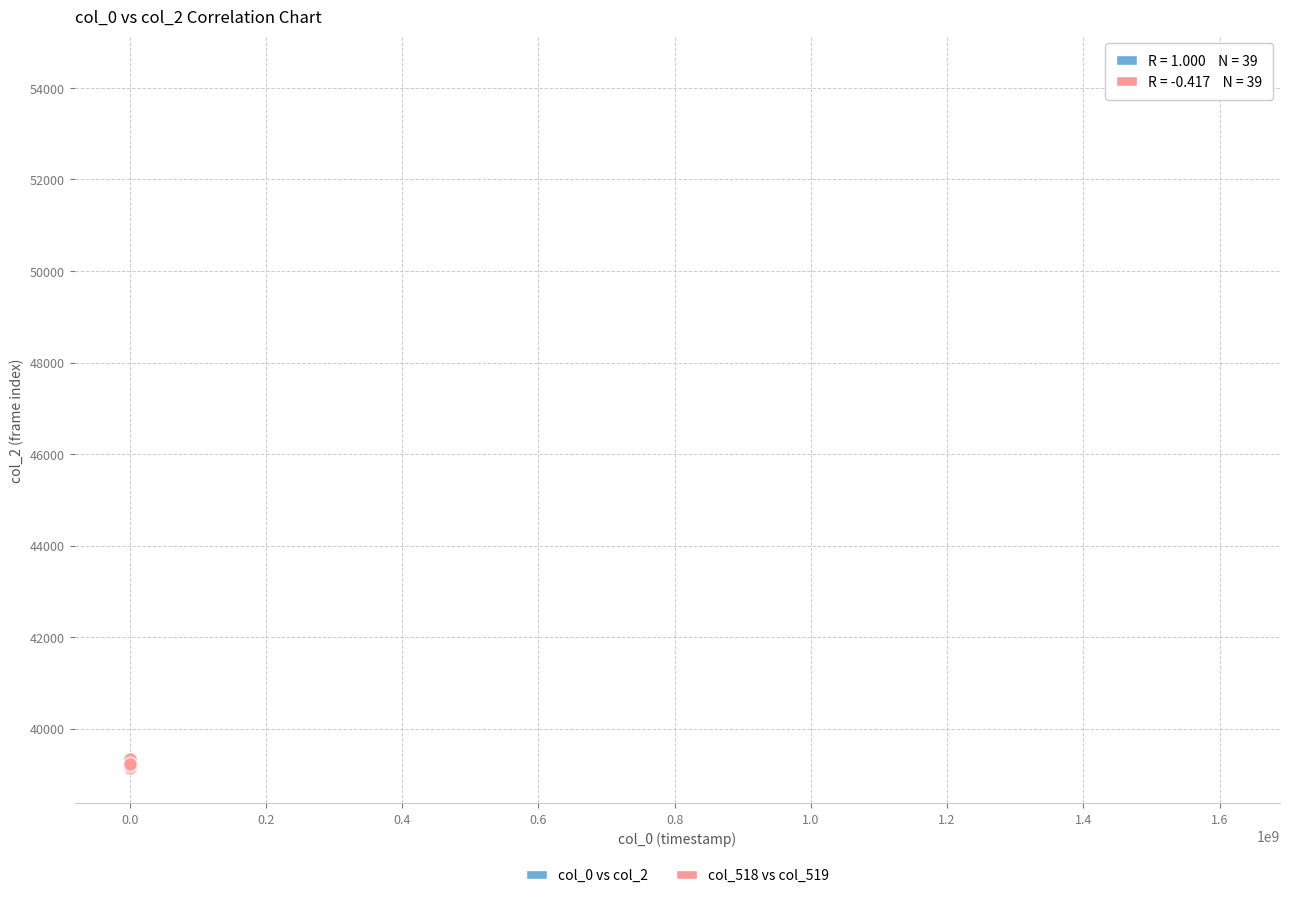

What are all the series names shown in the legend?

col_0 vs col_2, col_518 vs col_519